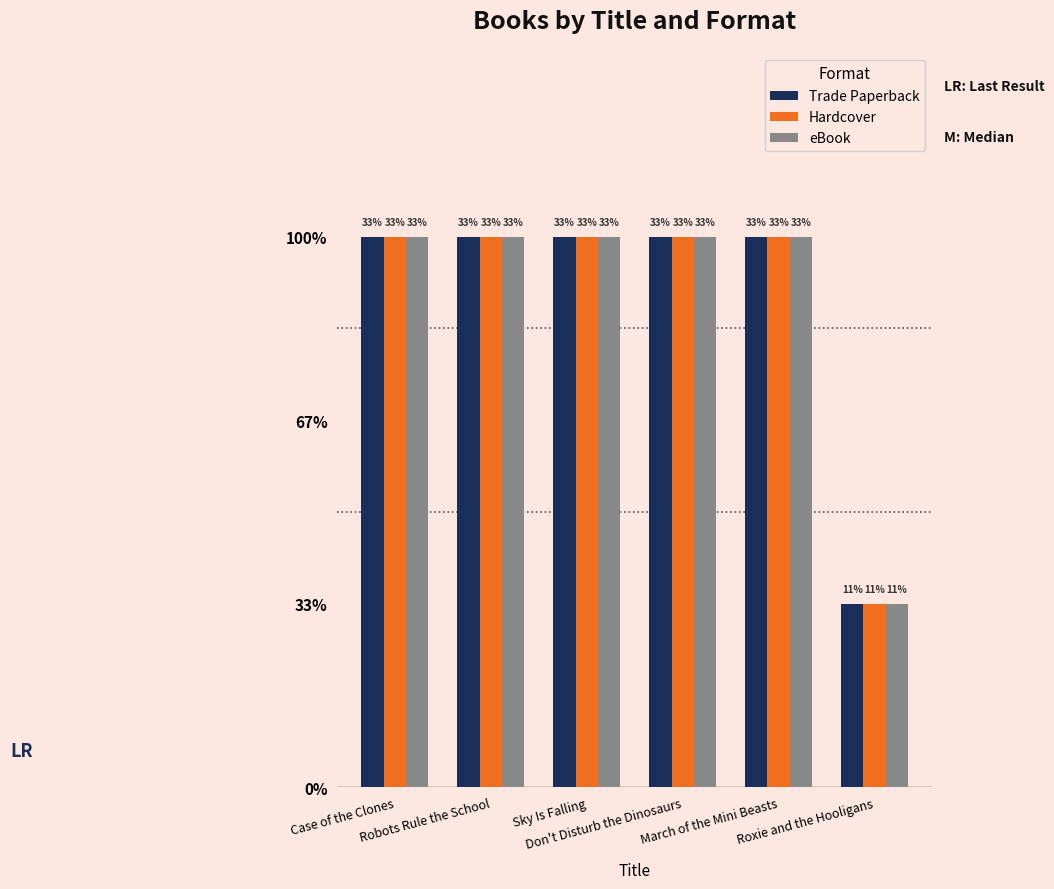

What is the smallest value displayed?

1